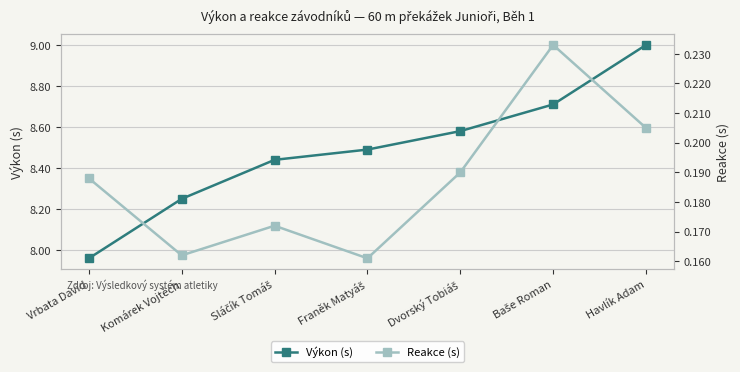

What is the sum of the Reakce (s) values at Franěk Matyáš and Vrbata David?

0.3